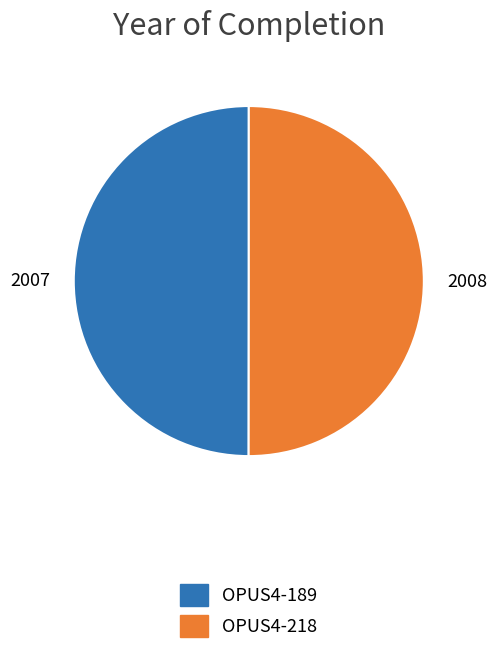

Is it true that OPUS4-189 is 50% of the pie?

True